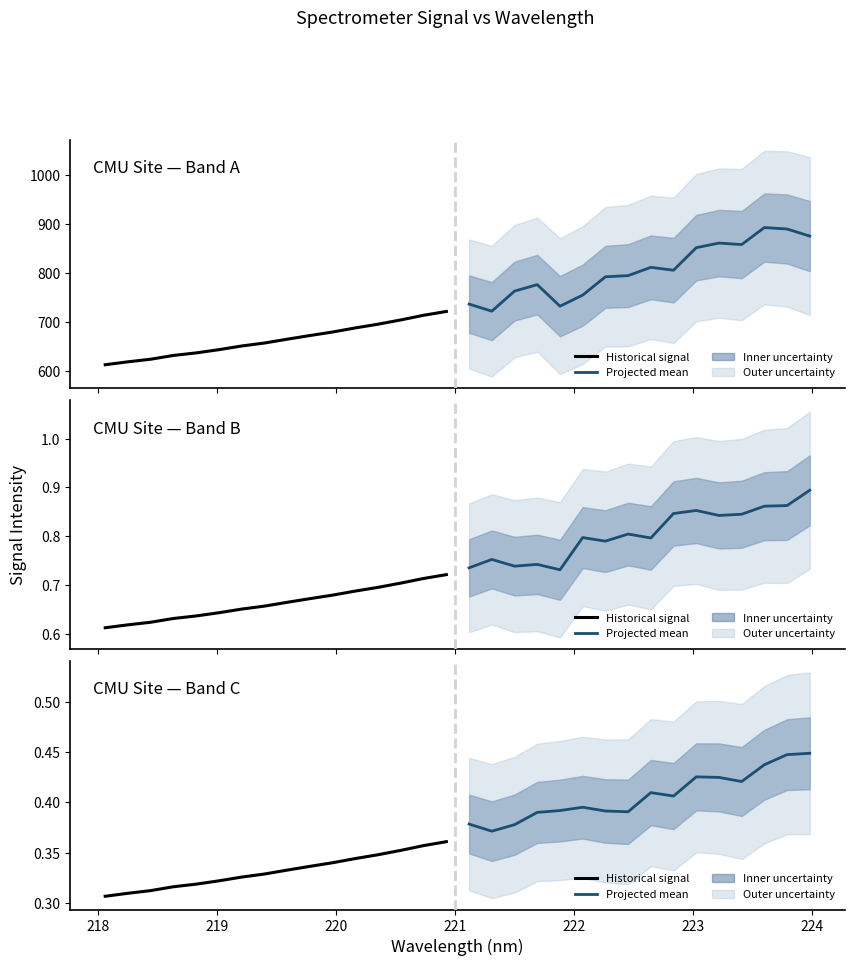

Is this an area chart (filled region under the line)?

No